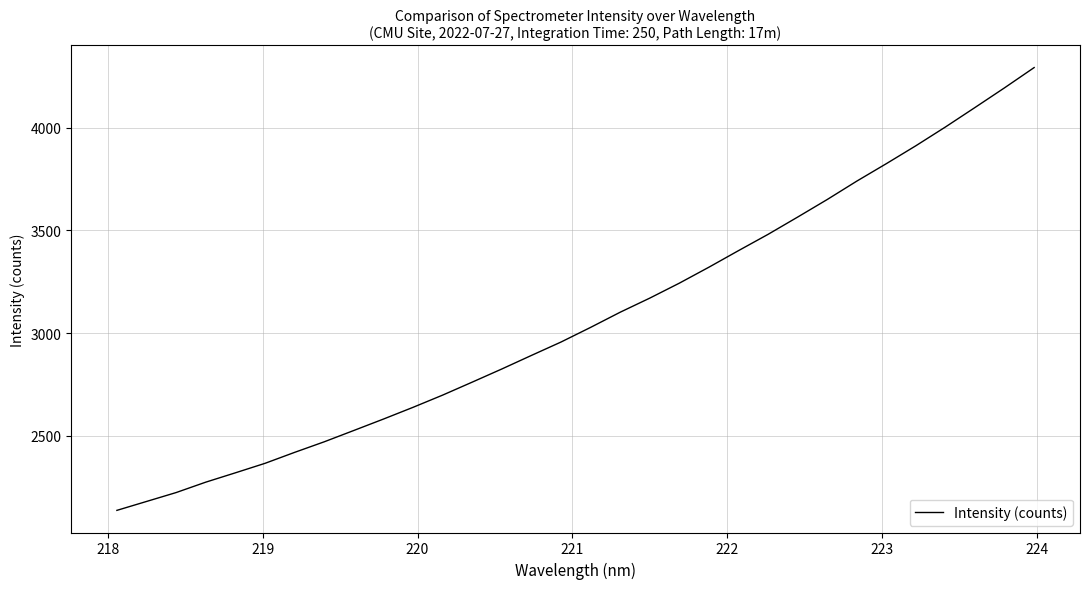

What is the difference between the maximum and minimum values?

2157.5